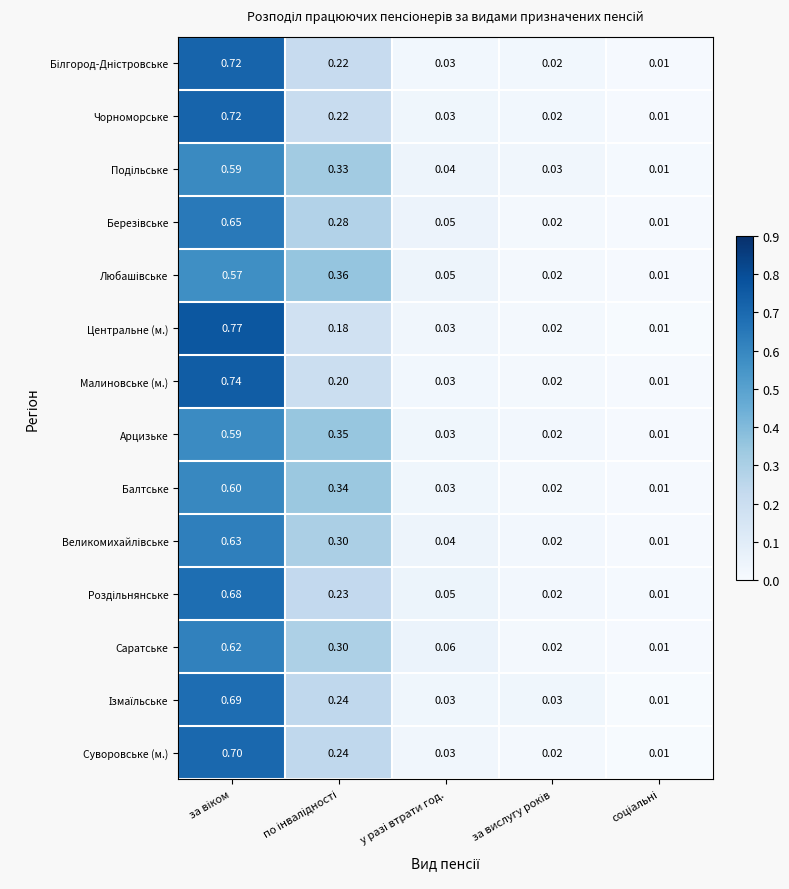

Which series has the widest spread of values?

Центральне (м.)